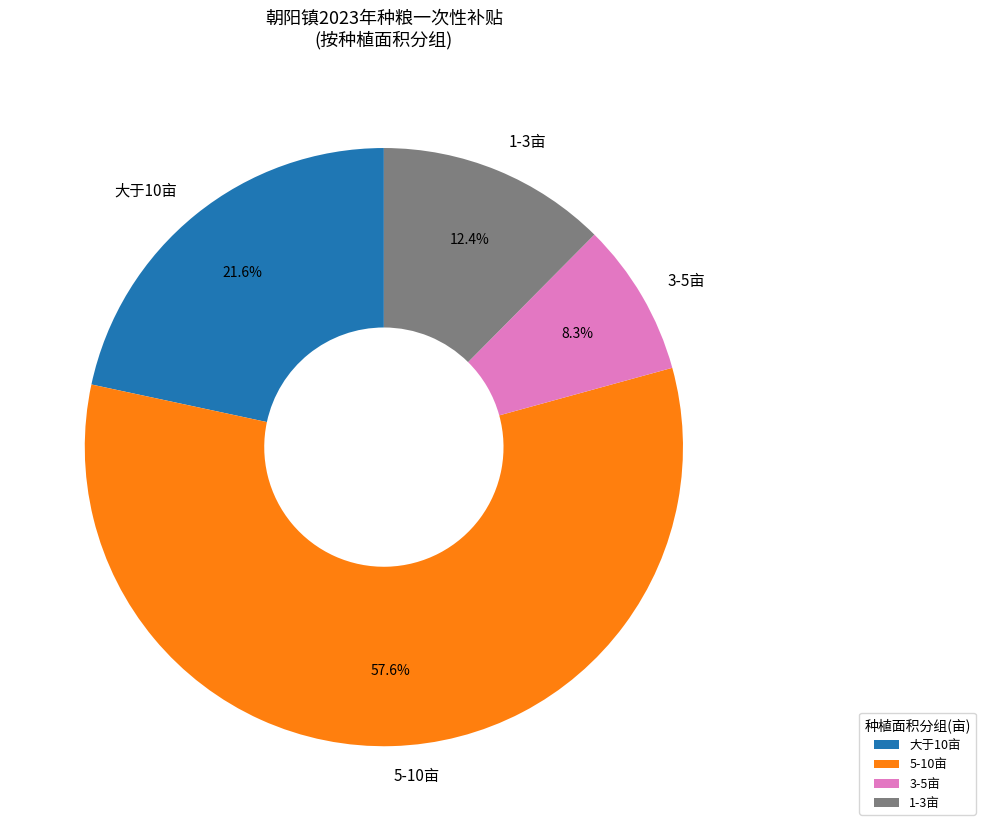

Rank the categories by value from highest to lowest.

5-10亩, 大于10亩, 1-3亩, 3-5亩